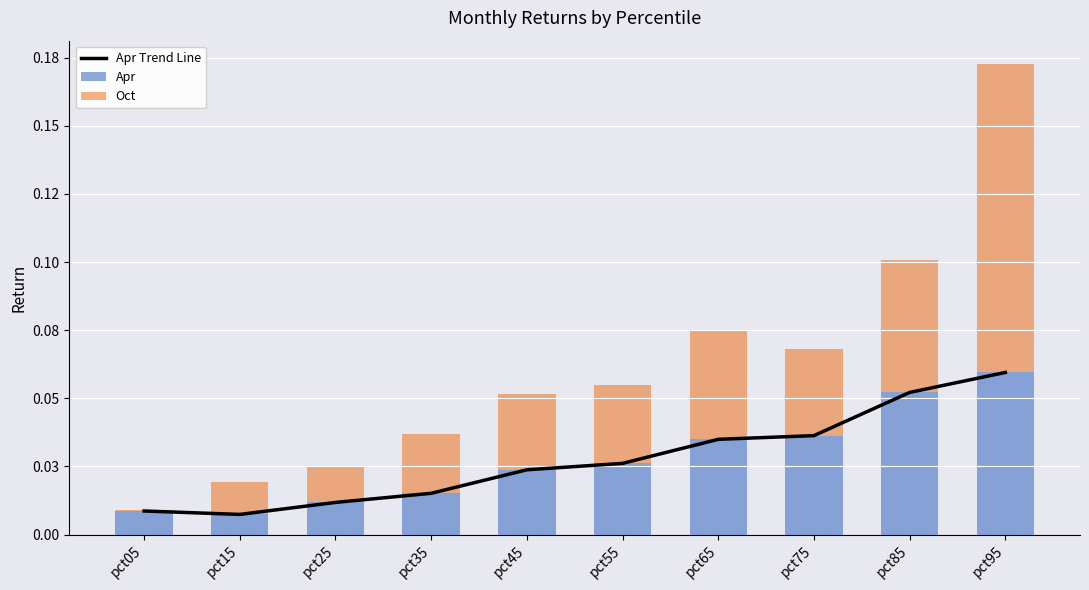

Reading left to right, extract all data points from this chart.

Apr Trend Line: 0.0	0.0	0.0	0.0	0.0	0.0	0.0	0.0	0.1	0.1
Apr: 0.0	0.0	0.0	0.0	0.0	0.0	0.0	0.0	0.1	0.1
Oct: 0.0	0.0	0.0	0.0	0.0	0.0	0.0	0.0	0.0	0.1